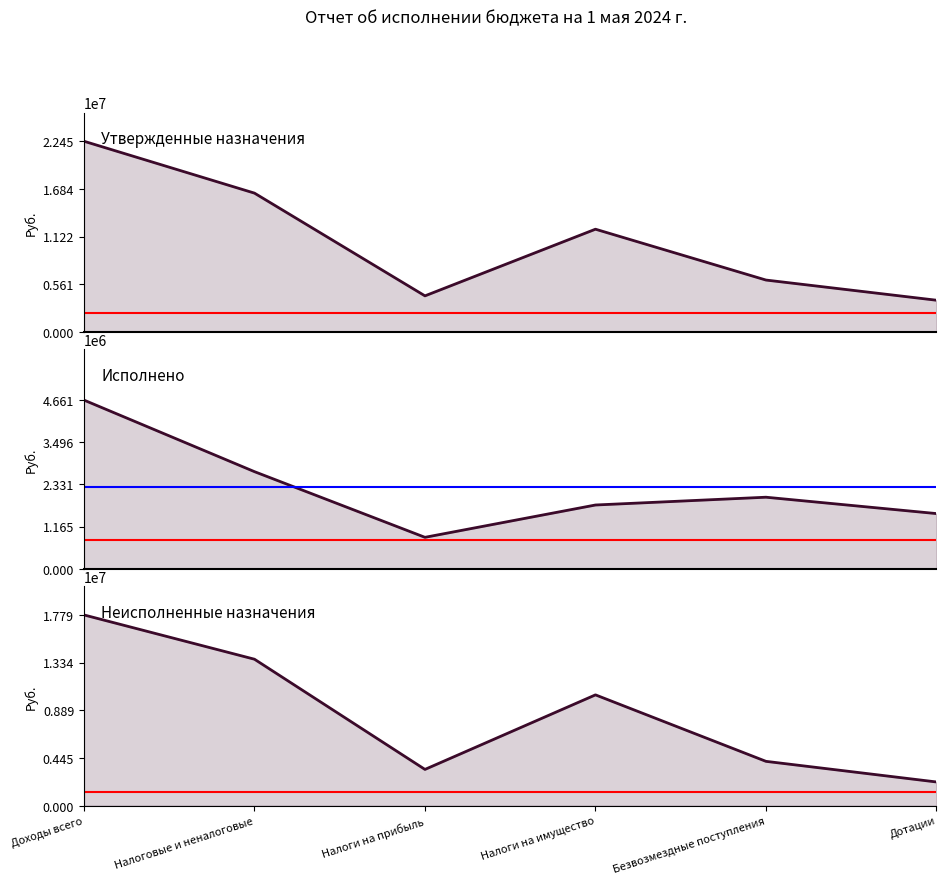

What is the average value of the Исполнено series?

2246462.6